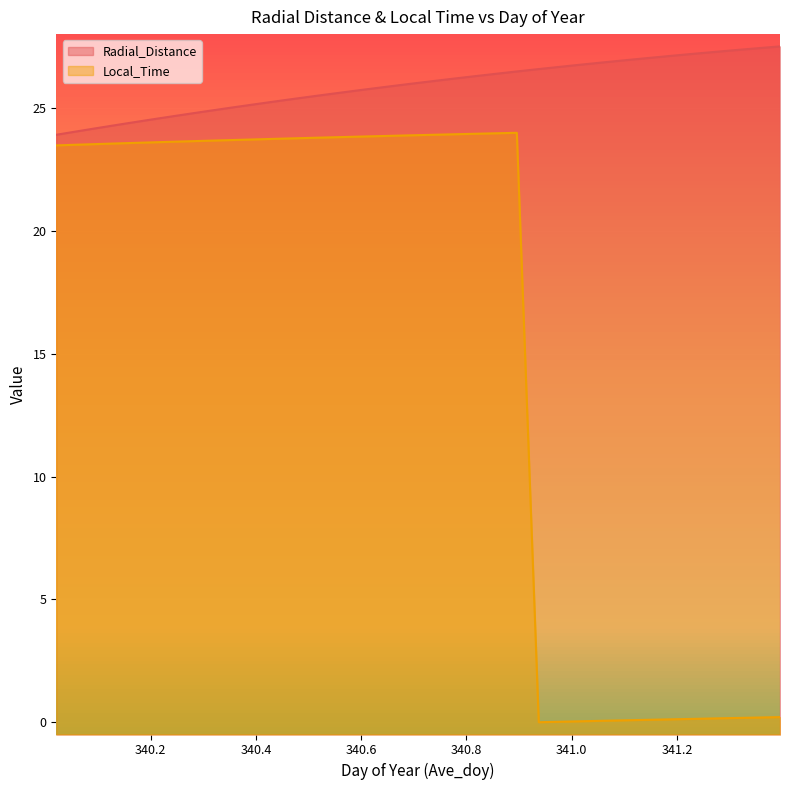

What is the maximum value shown in the chart?

27.5